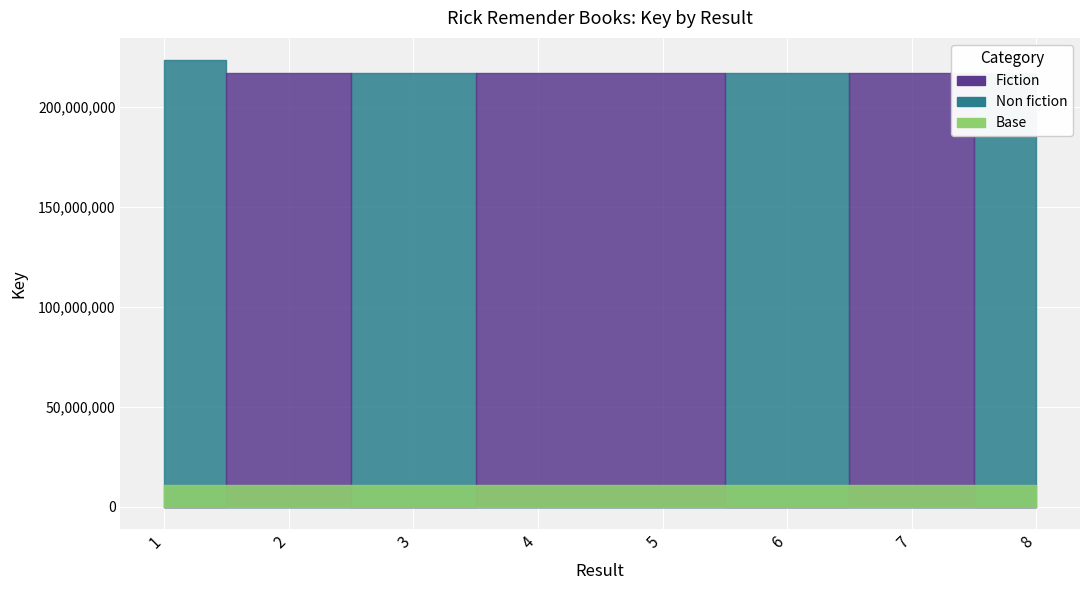

What is the sum of all values?

1741123538